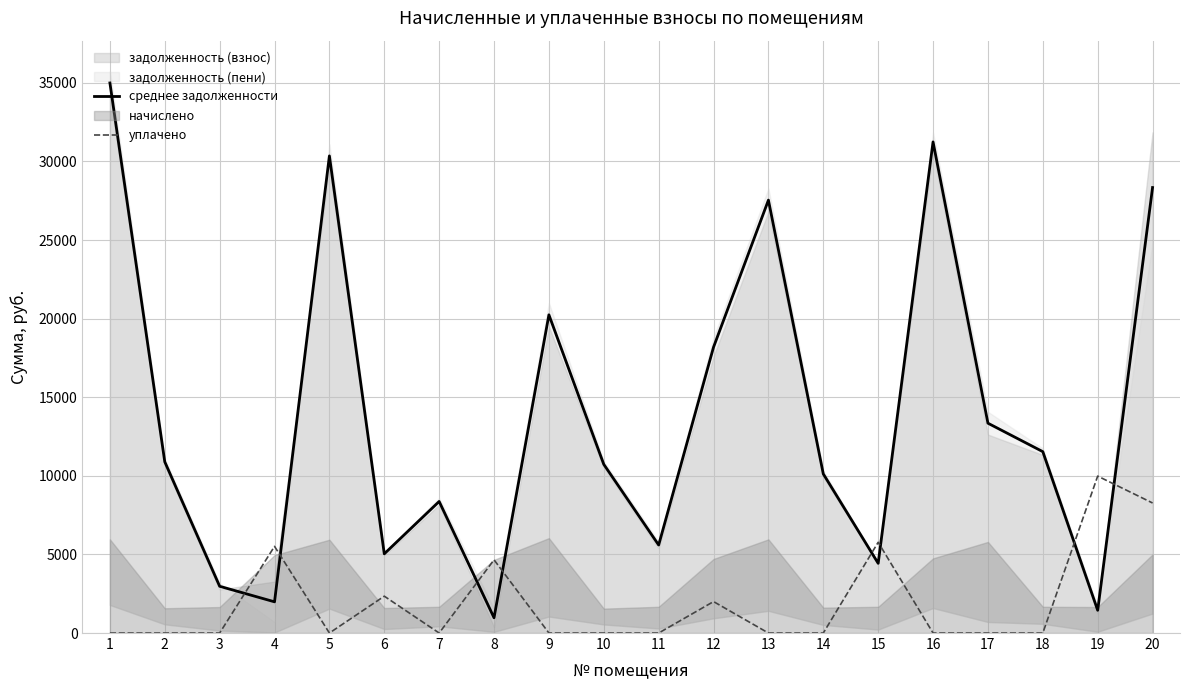

Which series ends up on top after the final intersection of уплачено and среднее задолженности?

среднее задолженности